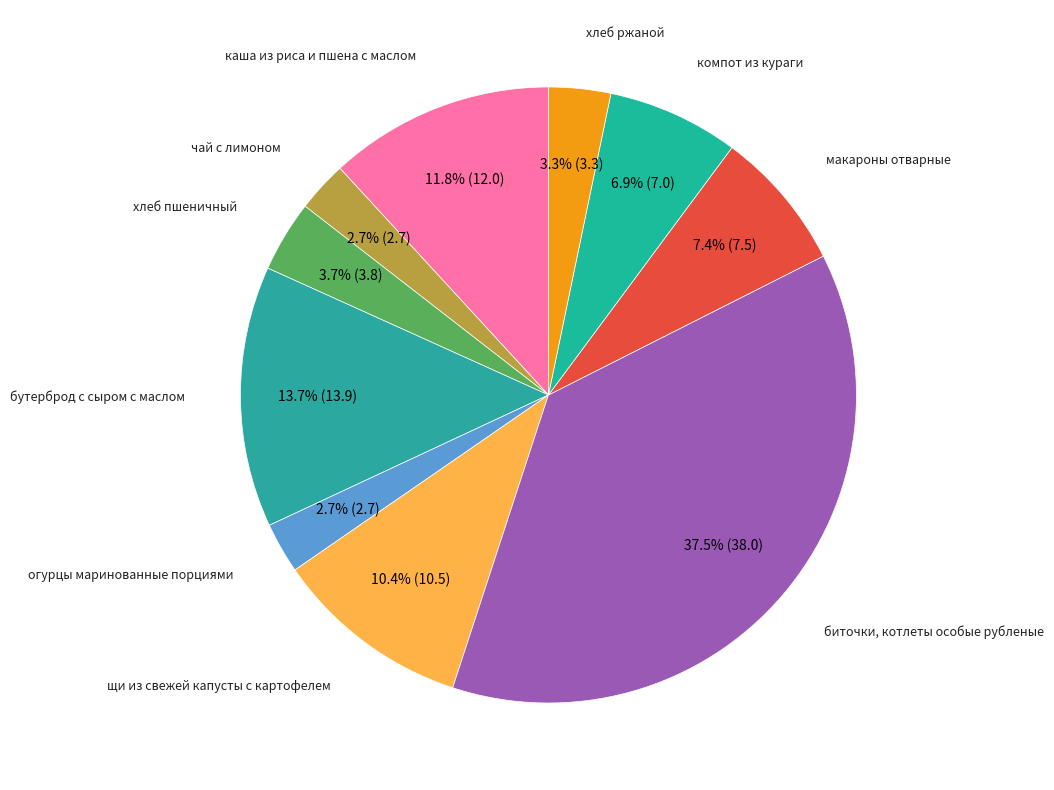

Approximately how many times larger is the value at хлеб ржаной compared to хлеб пшеничный?

0.9